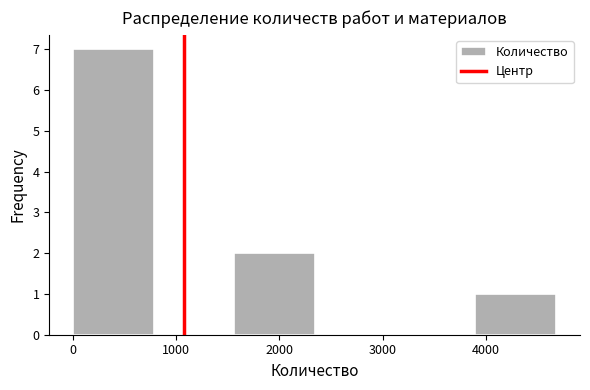

Reading left to right, transcribe this chart: for each bar, give the range it covers on the x-axis and its height. Neither the bar edges nor the heights are printed on the chart, so give them approximately, as read against the axes.

0 to 800: 7
800 to 1600: 0
1600 to 2300: 2
2300 to 3100: 0
3100 to 3900: 0
3900 to 4700: 1